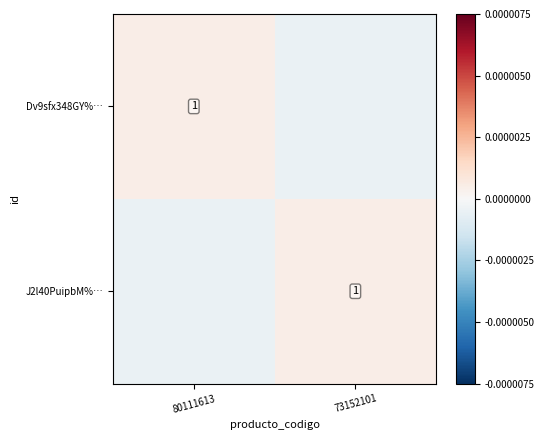

Is it true that Dv9sfx348GY%… equals 1.6 at 80111613?

False